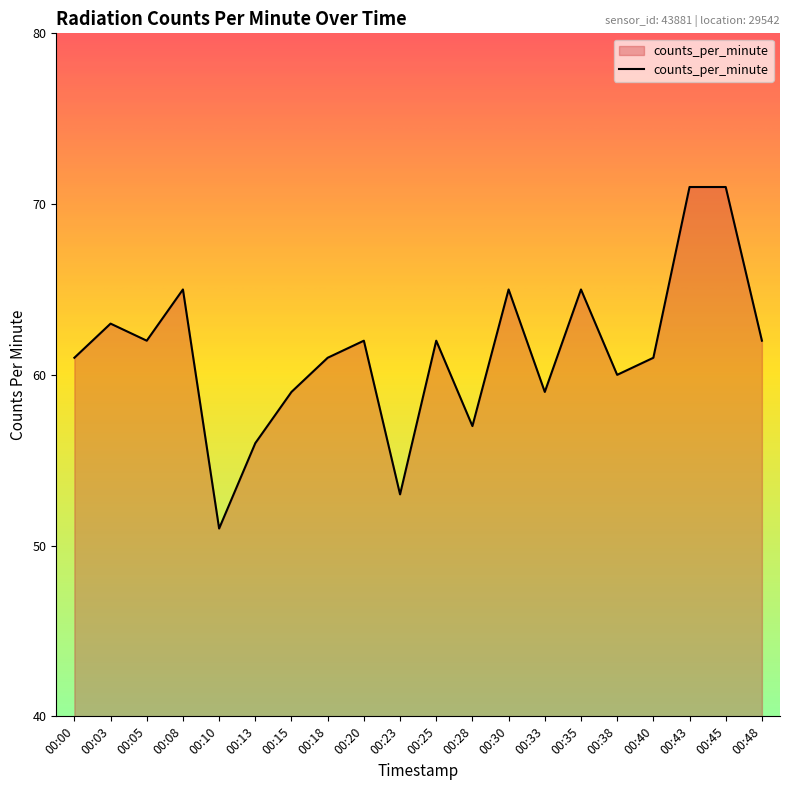

What is the average value?

61